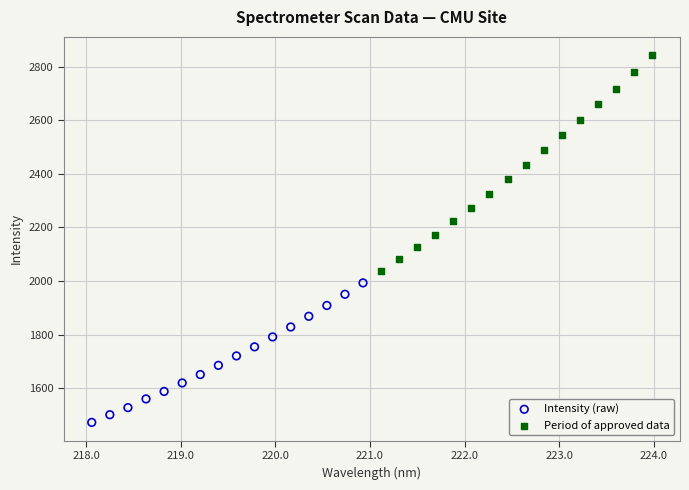

Which series reaches the maximum Y coordinate?

Period of approved data